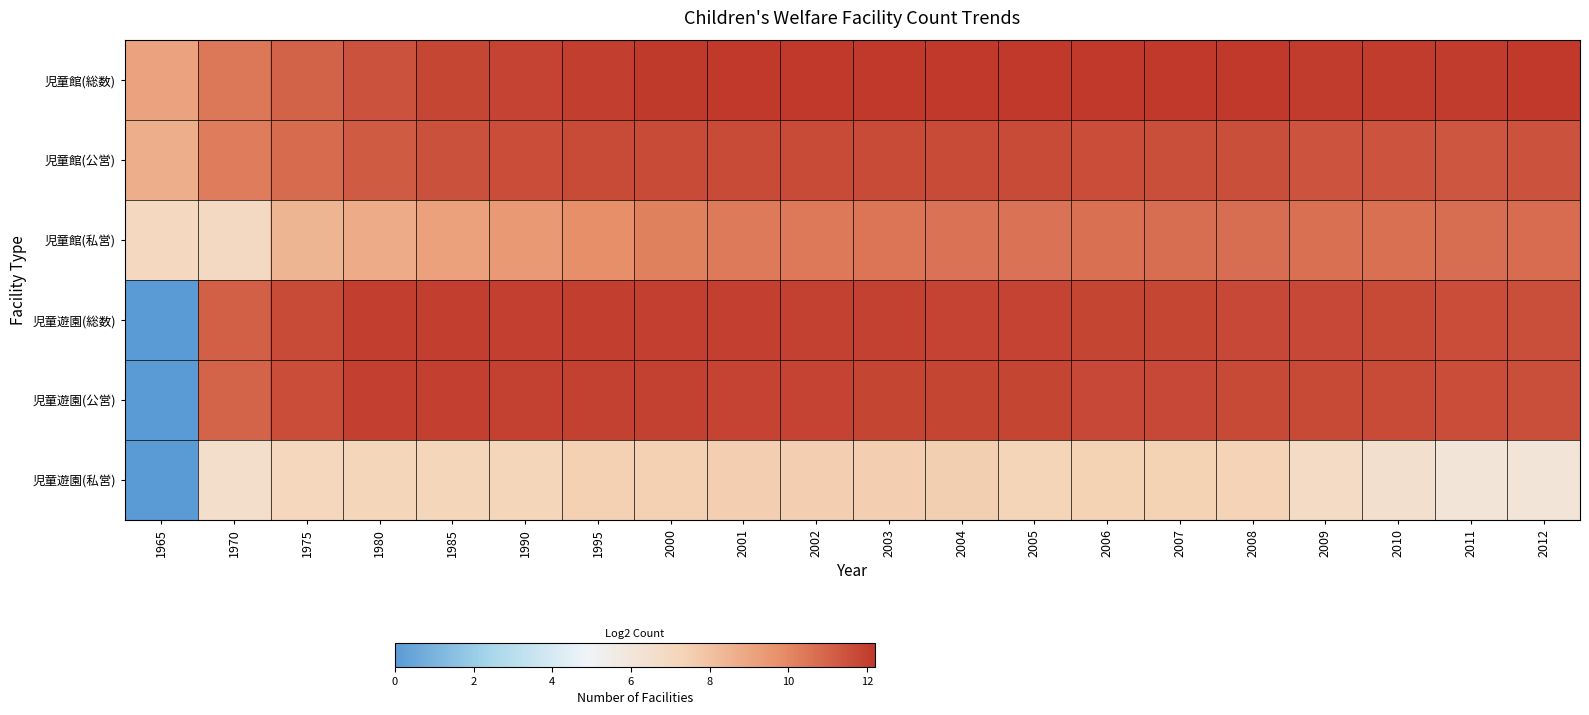

What is the total value across all series at 1965?

24.8